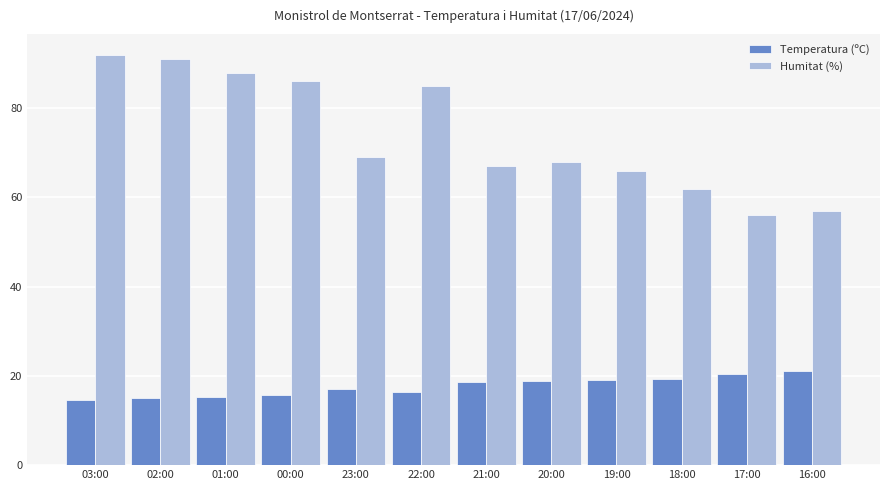

What is the difference between the Humitat (%) values at 16:00 and 21:00?

10.0